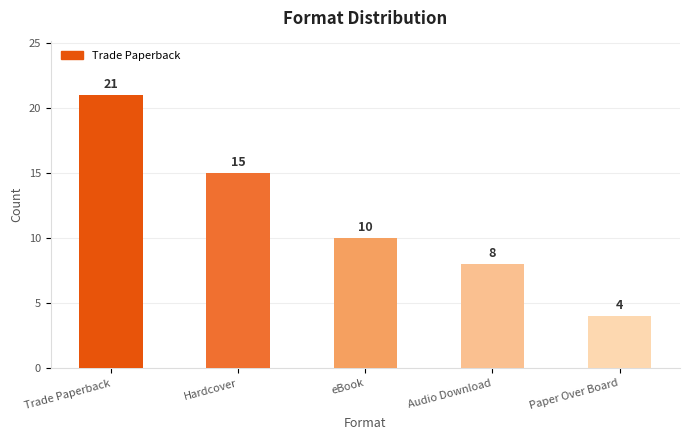

Reading left to right, what are all the values shown in this chart?

21	15	10	8	4